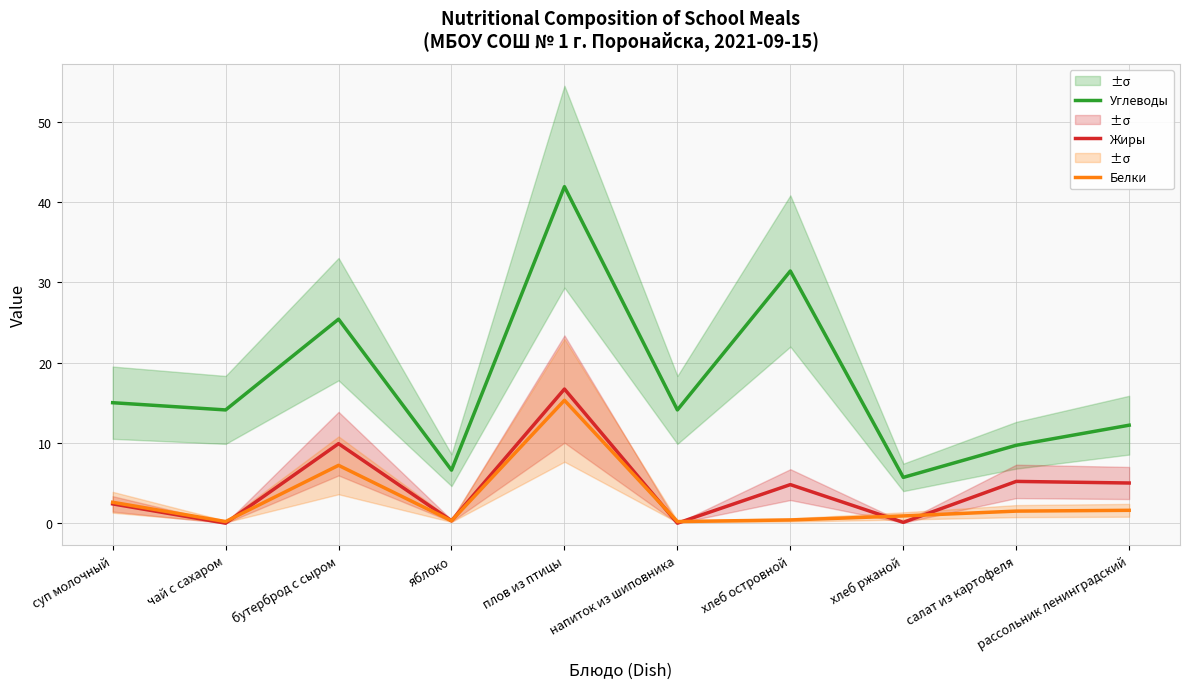

What is the sum of the Углеводы values at чай с сахаром and напиток из шиповника?

28.2